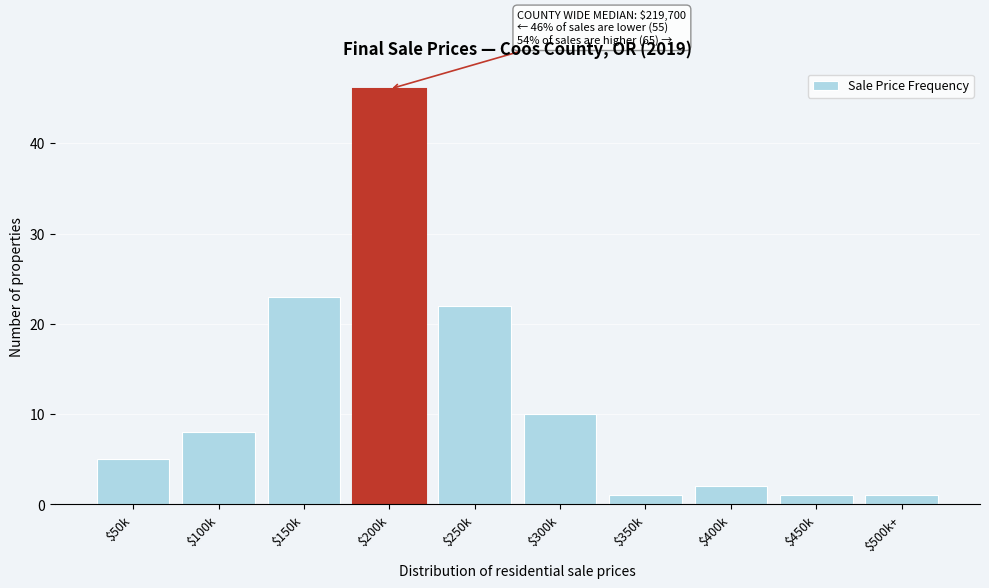

Reading left to right, list all the values displayed in this chart.

5	8	23	46	22	10	1	2	1	1